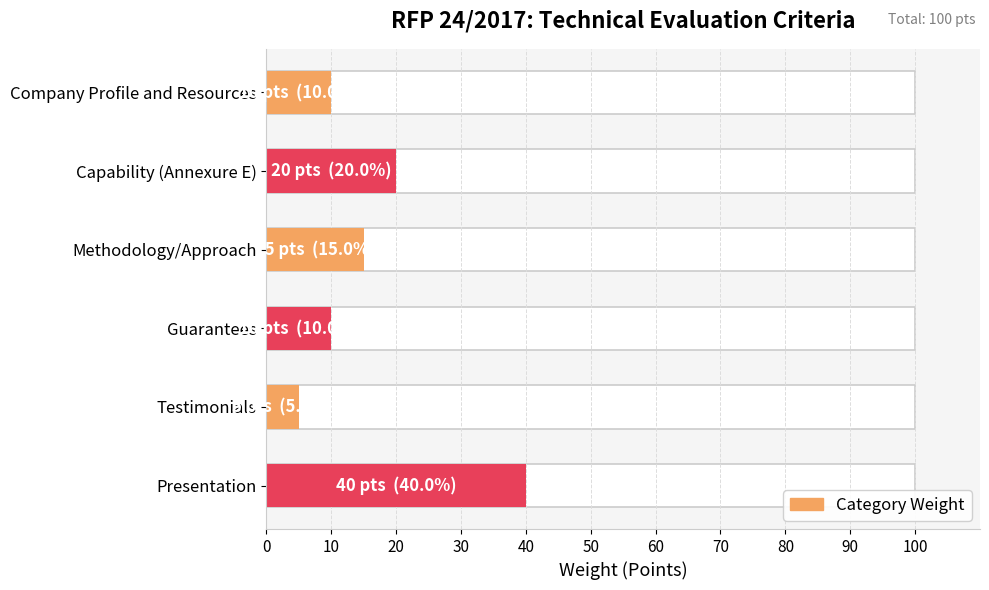

How many data points does each series have?

6